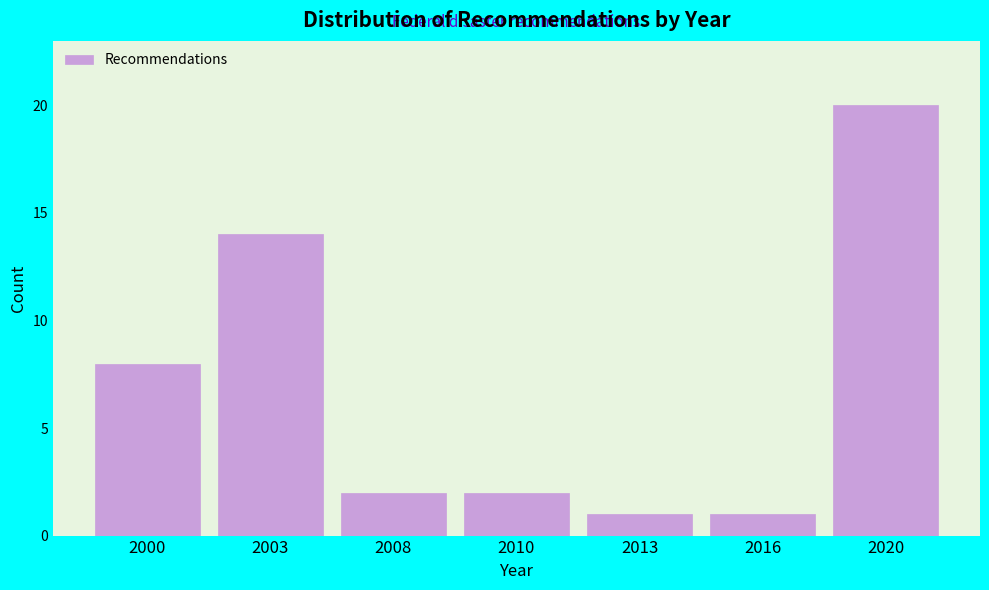

Reading right to left, list all the values displayed in this chart.

20	1	1	2	2	14	8